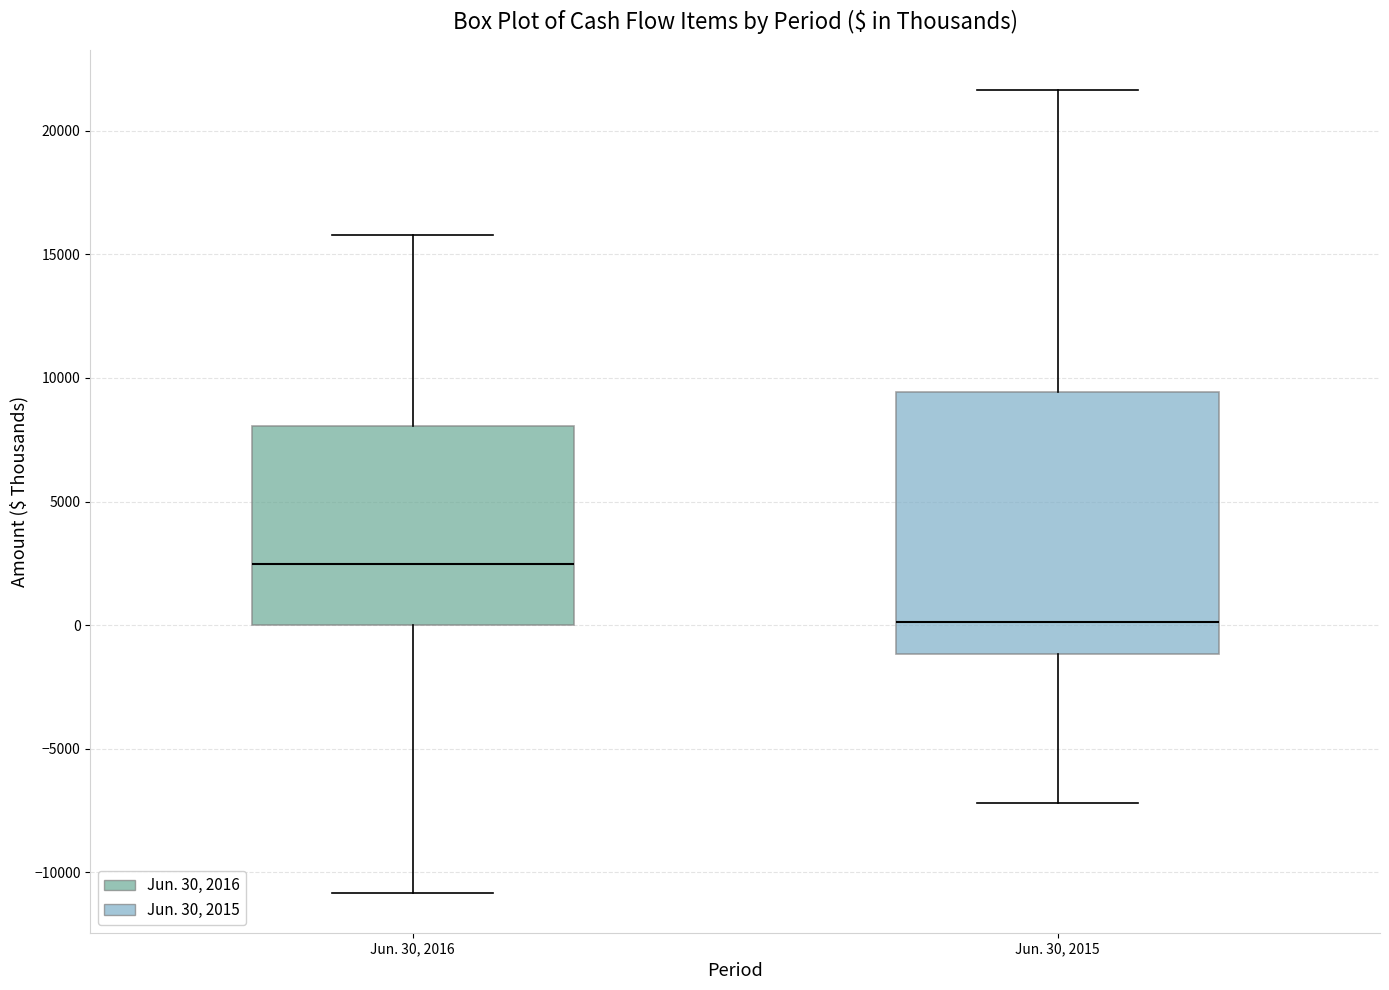

Where does the median line of the box for Jun. 30, 2016 sit on the y-axis? The values are not printed on the chart, so give them approximately, as read against the axis.

2500